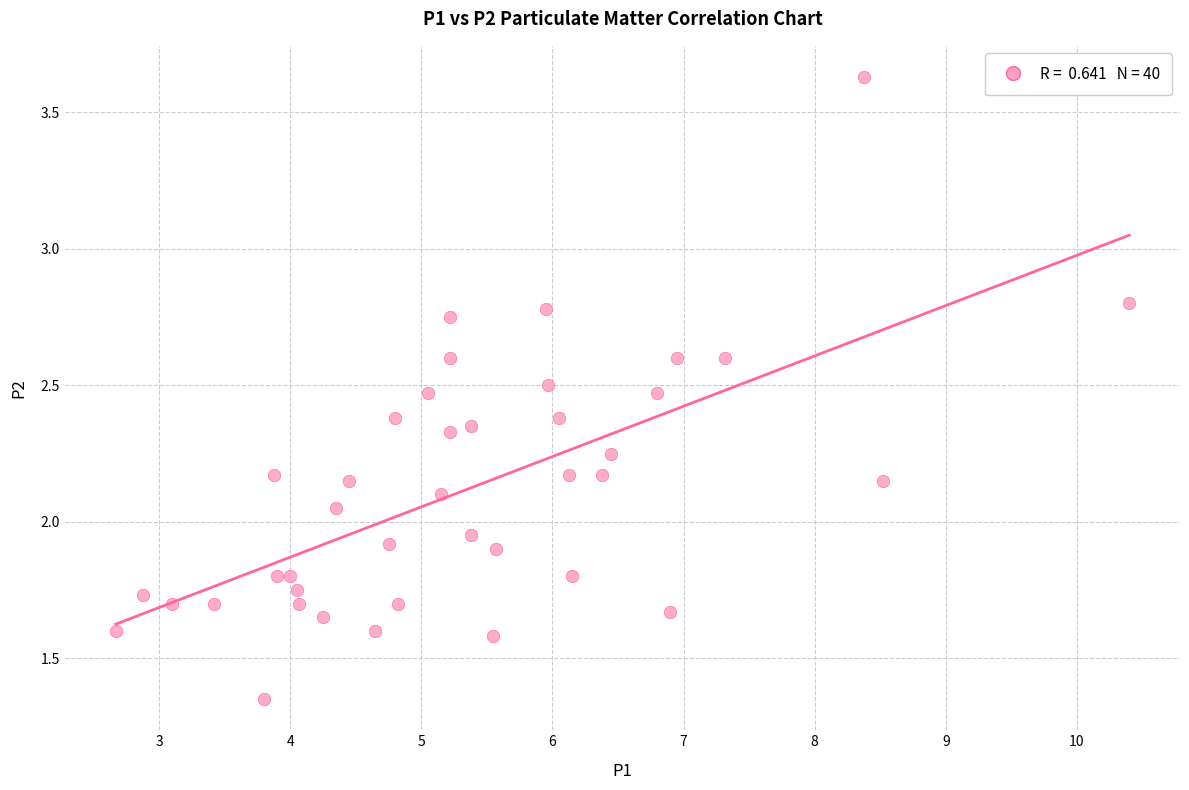

What is the range of X values (max minus min)?

7.7